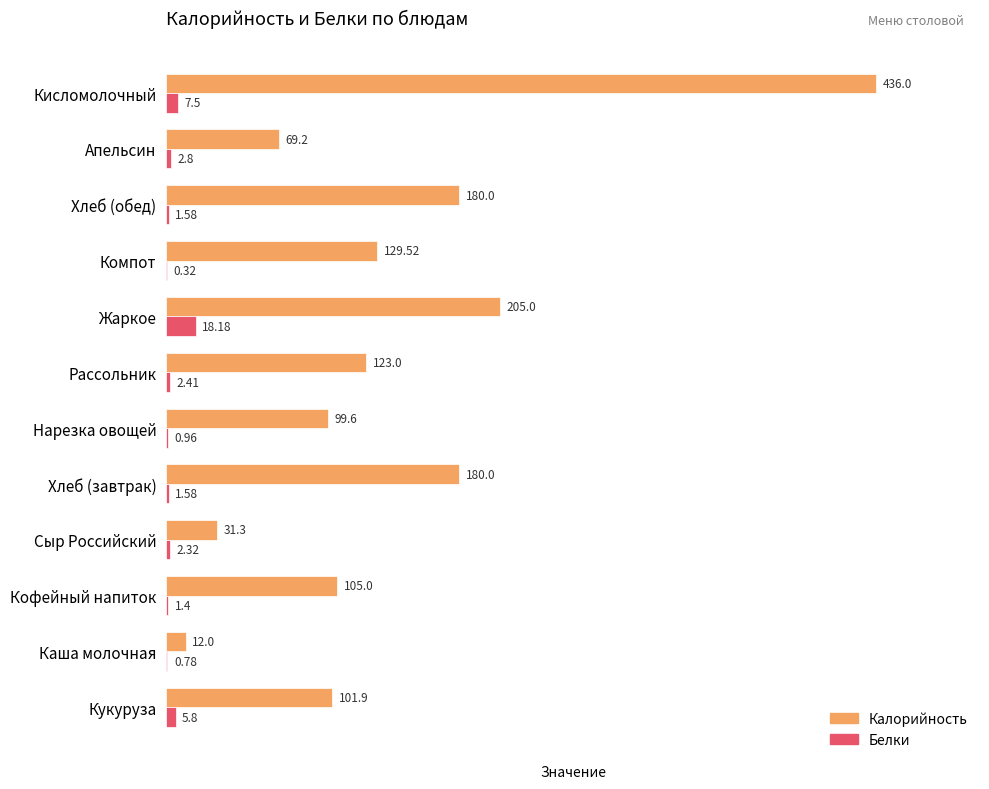

What is the sum of the Белки values at Кисломолочный and Апельсин?

10.3